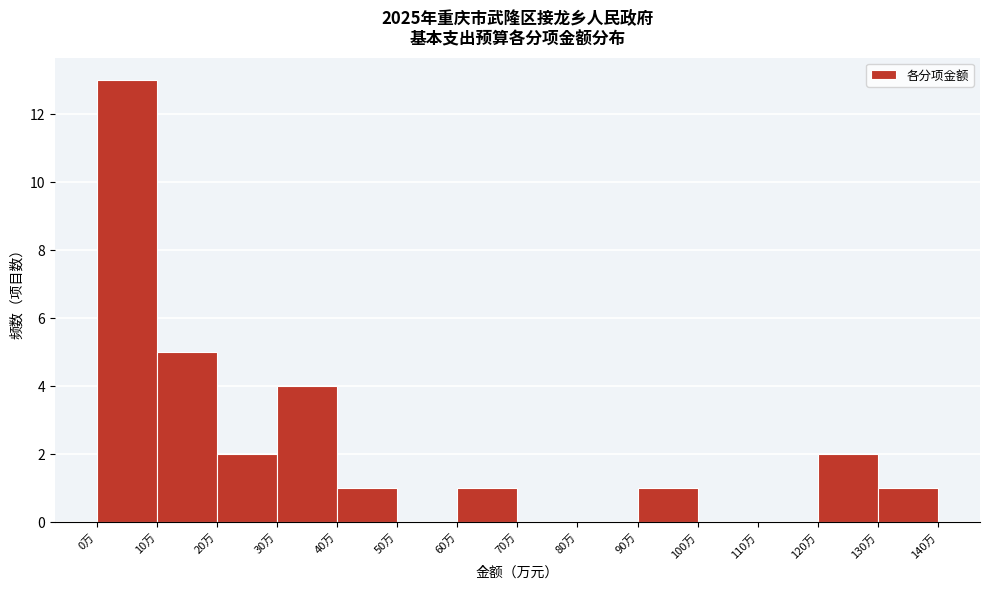

How tall is the bar that spans 30 to 40 on the x-axis? The values are not printed on the chart, so give them approximately, as read against the axis.

4